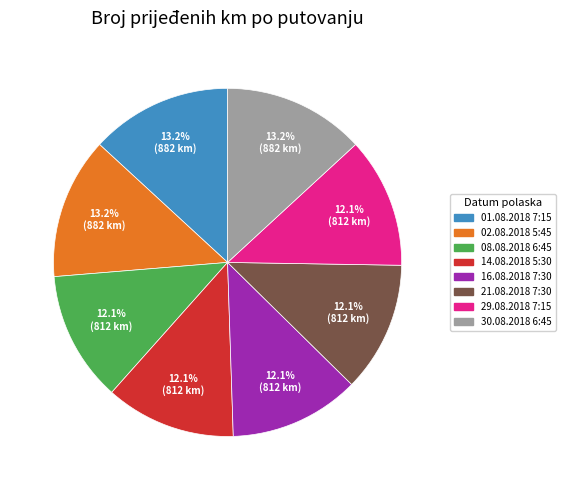

Combined, do 01.08.2018 7:15 and 14.08.2018 5:30 account for over 50%?

No